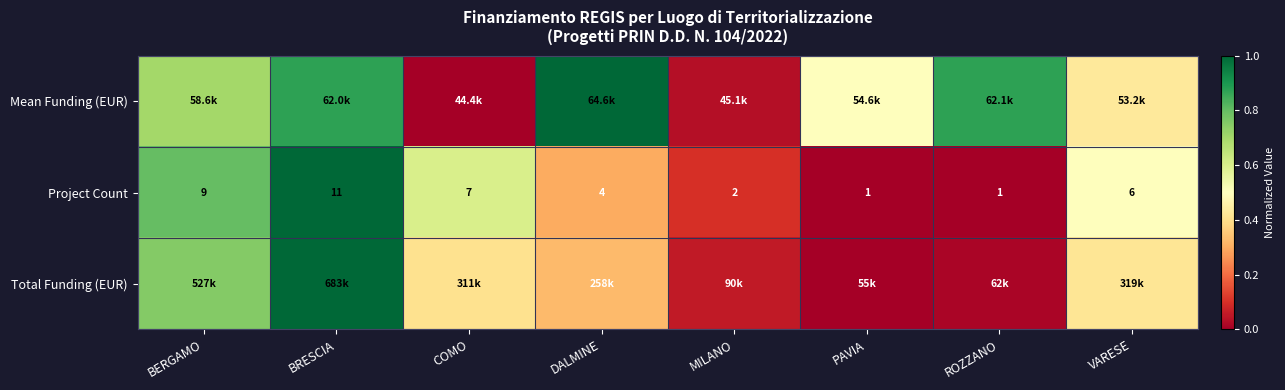

Where is Project Count nearest to the value 6?

VARESE